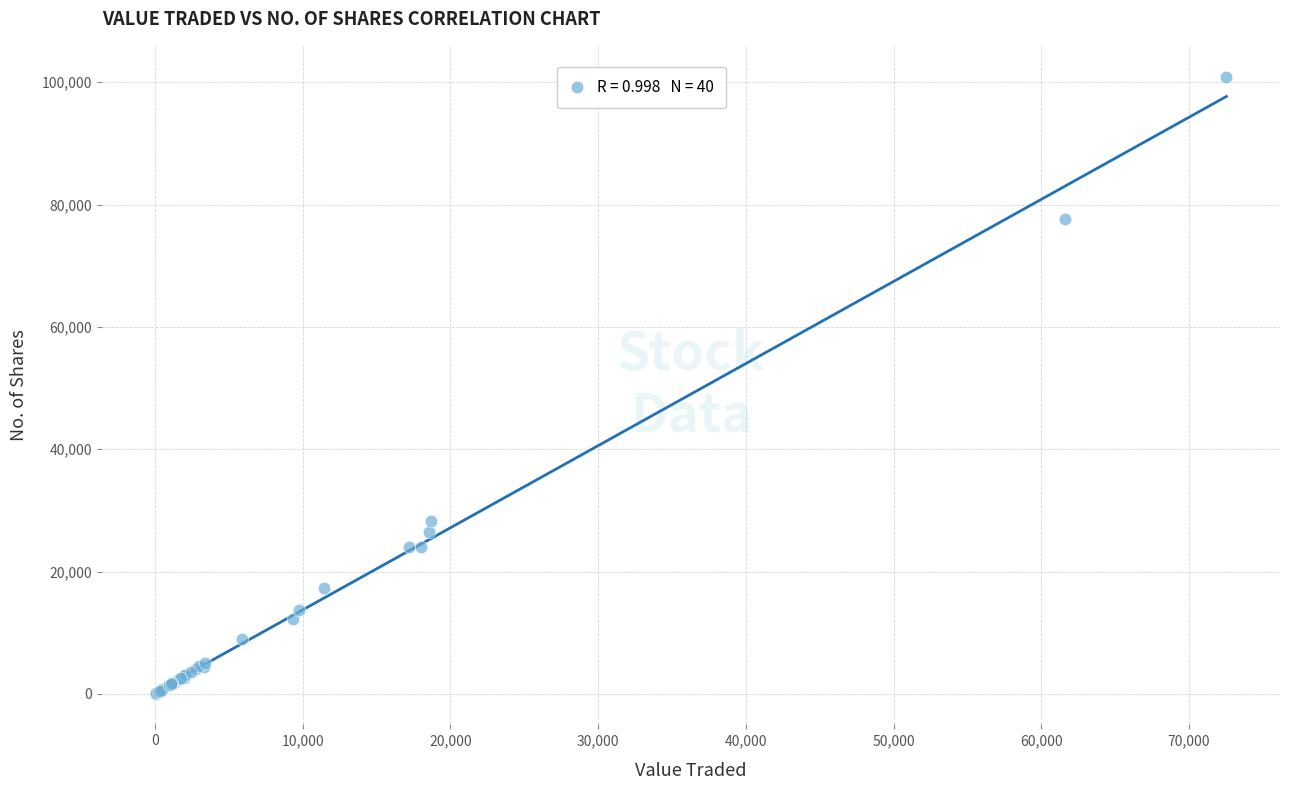

What Y value in the scatter plot is closest to 50481?

28252